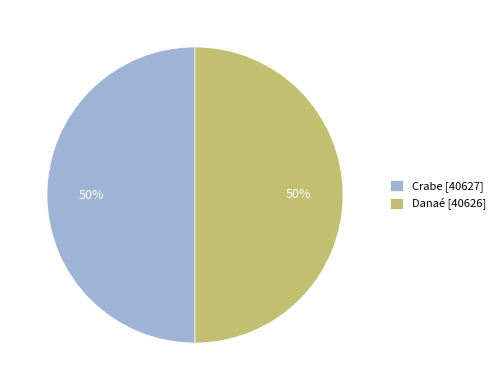

Combined, do Crabe [40627] and Danaé [40626] account for over 50%?

Yes